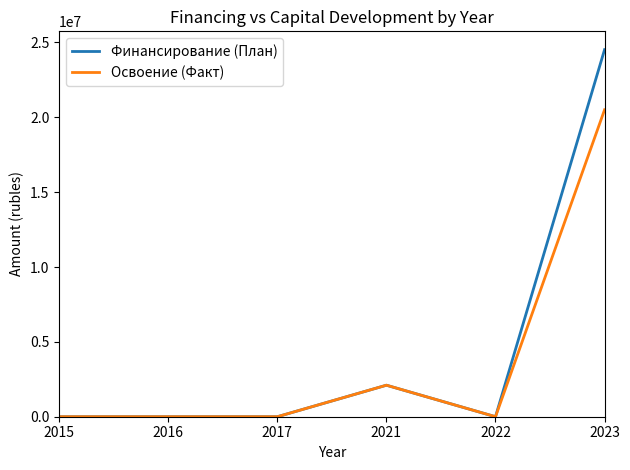

Rank the series by their maximum value, from highest to lowest.

Финансирование (План), Освоение (Факт)